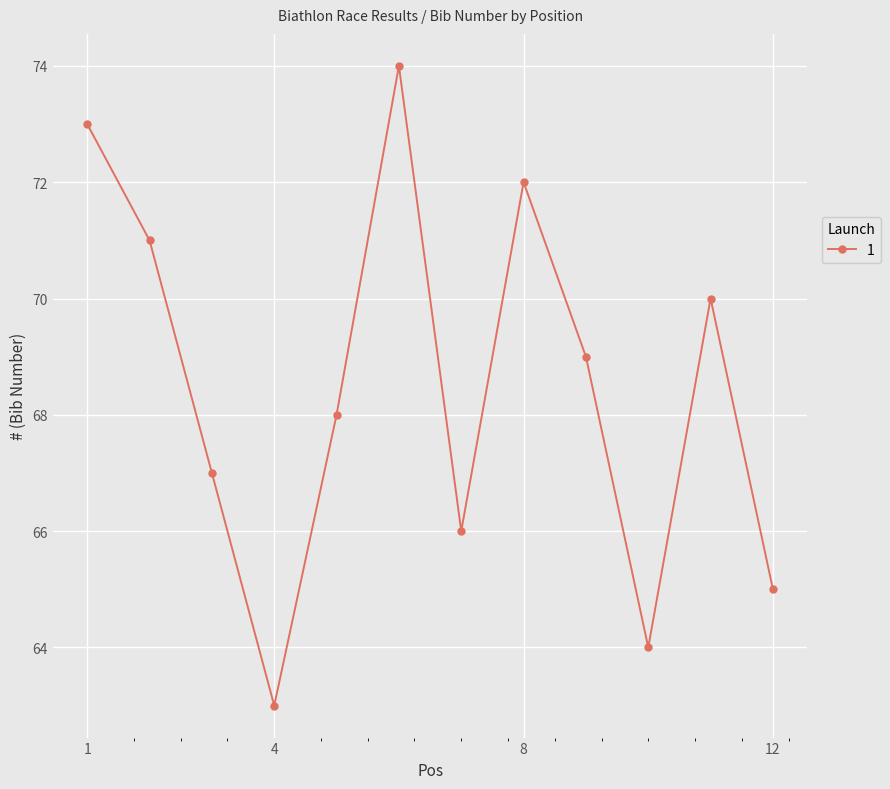

How many points are higher than both their immediate neighbors (excluding endpoints)?

3